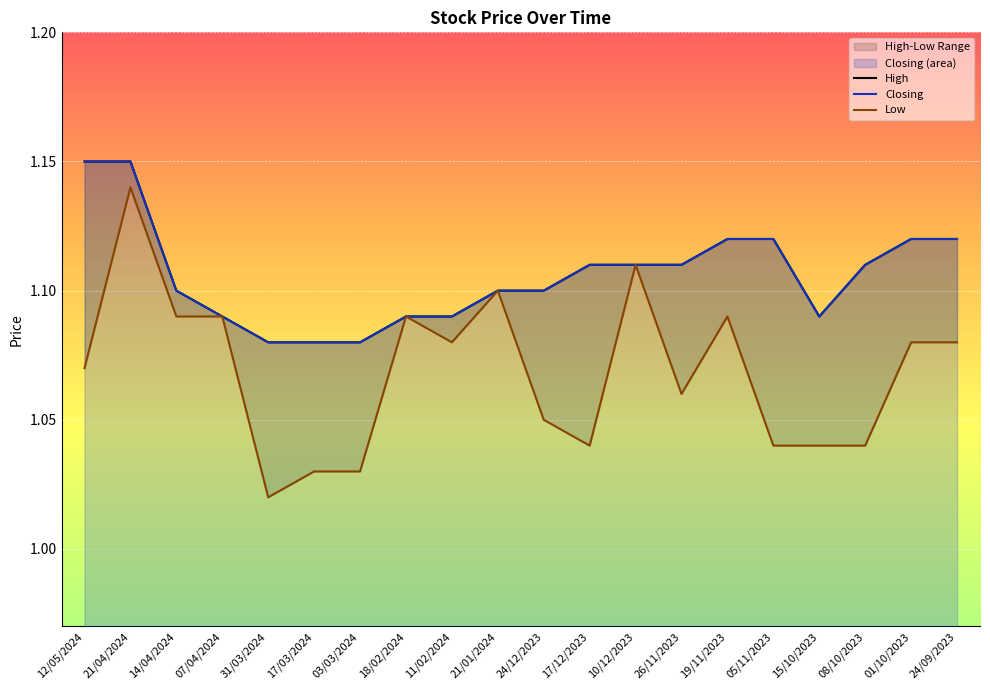

True or false: High and Low cross at least once.

False